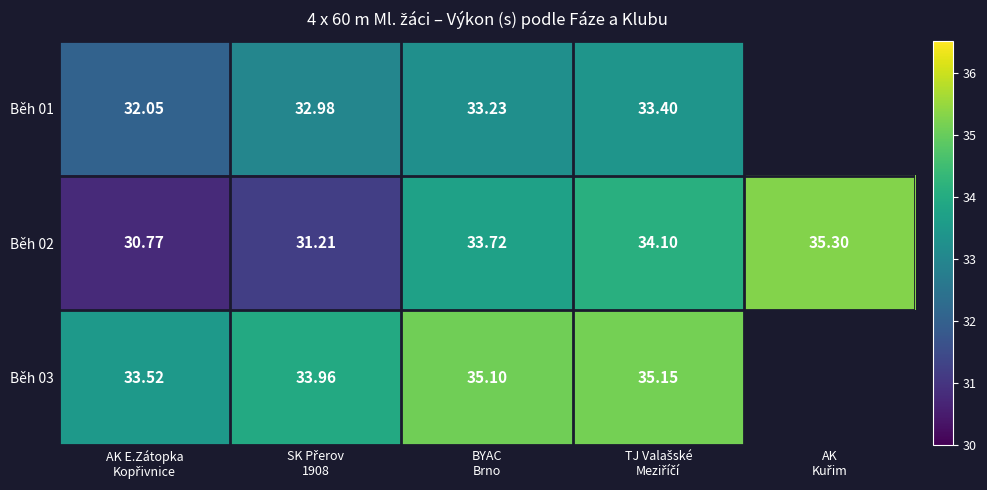

Is it true that Běh 02 equals 31.2 at SK Přerov 1908?

True